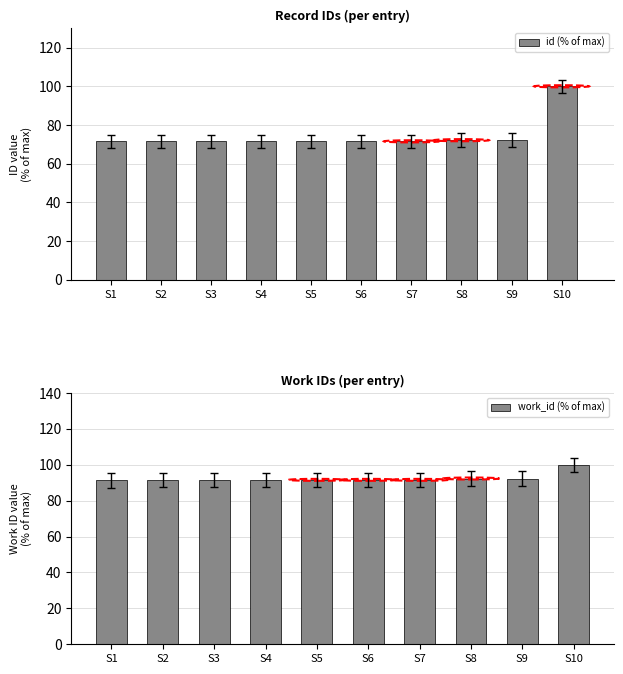

Reading left to right, list all the values displayed in this chart.

id (% of max): S1=71.5	S2=71.5	S3=71.5	S4=71.5	S5=71.5	S6=71.5	S7=71.5	S8=72.1	S9=72.1	S10=100.0
work_id (% of max): S1=91.3	S2=91.5	S3=91.5	S4=91.5	S5=91.6	S6=91.6	S7=91.6	S8=92.3	S9=92.3	S10=100.0